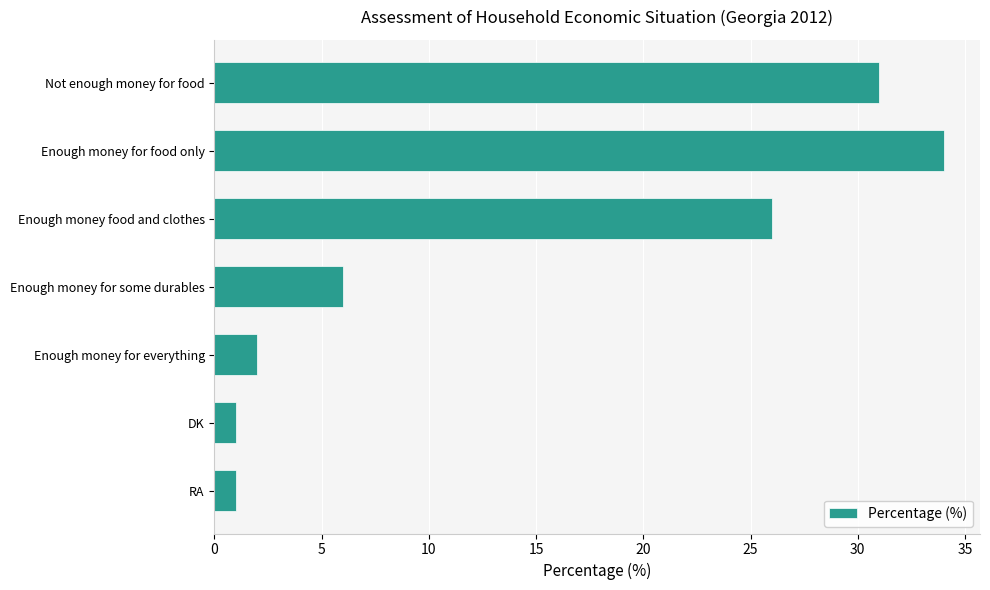

Which has a higher value, Enough money for food only or DK?

Enough money for food only